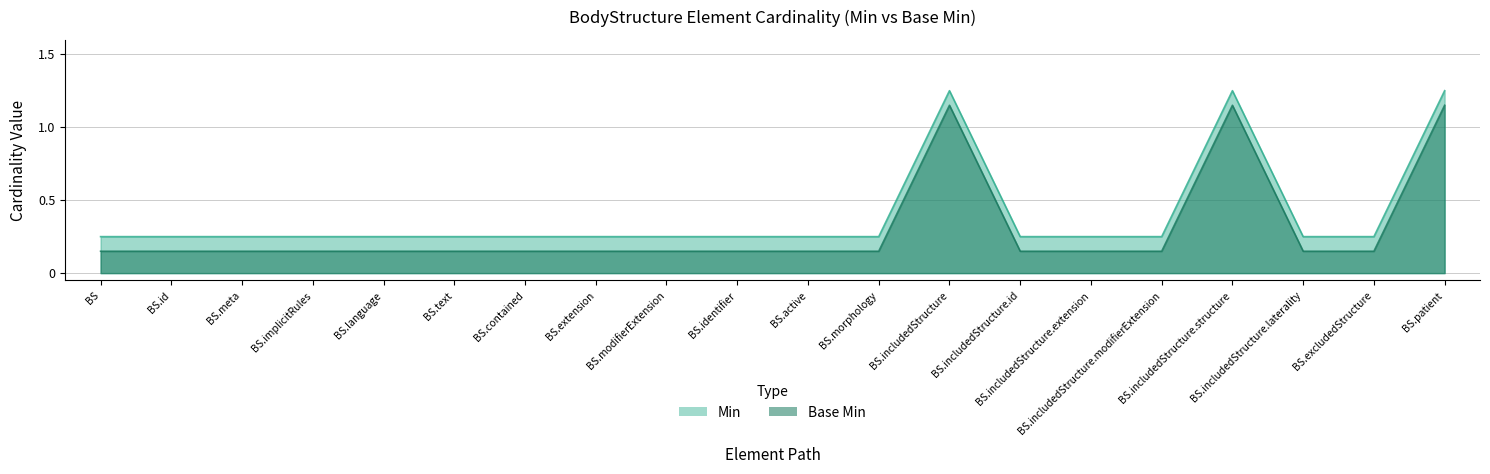

At which label does Min reach its peak?

BS.includedStructure